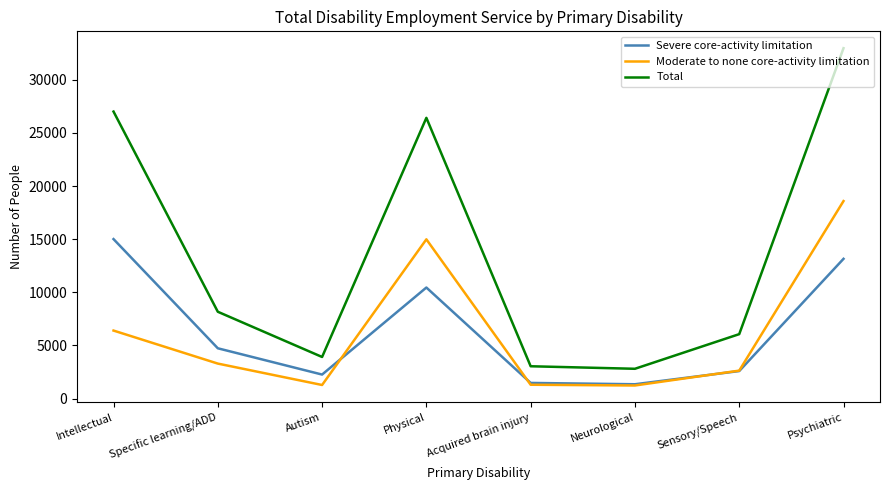

At which category is the sum across all series the highest?

Psychiatric